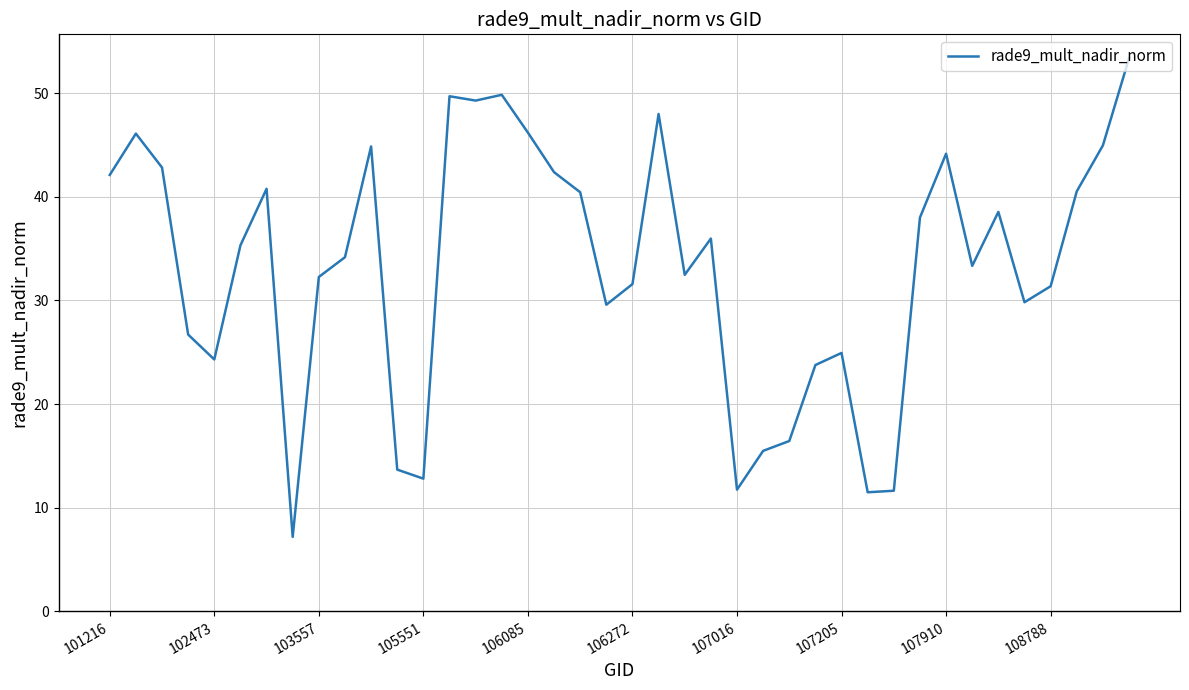

What is the greatest value displayed?

53.4